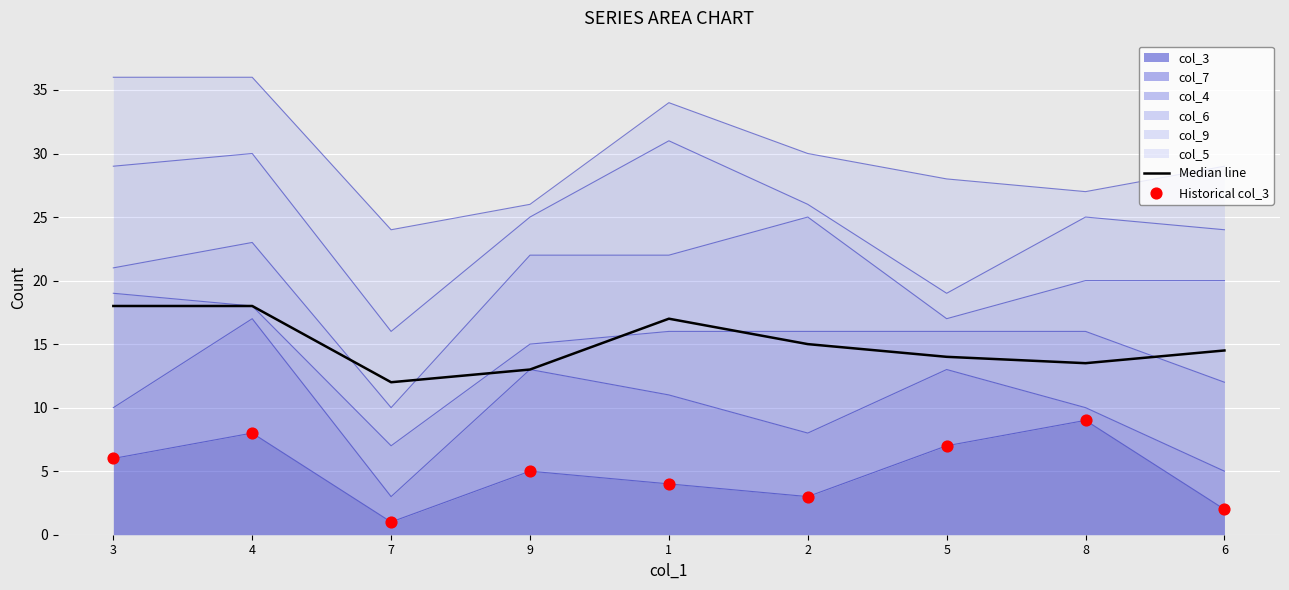

At how many categories does at least one series exceed 3?

9